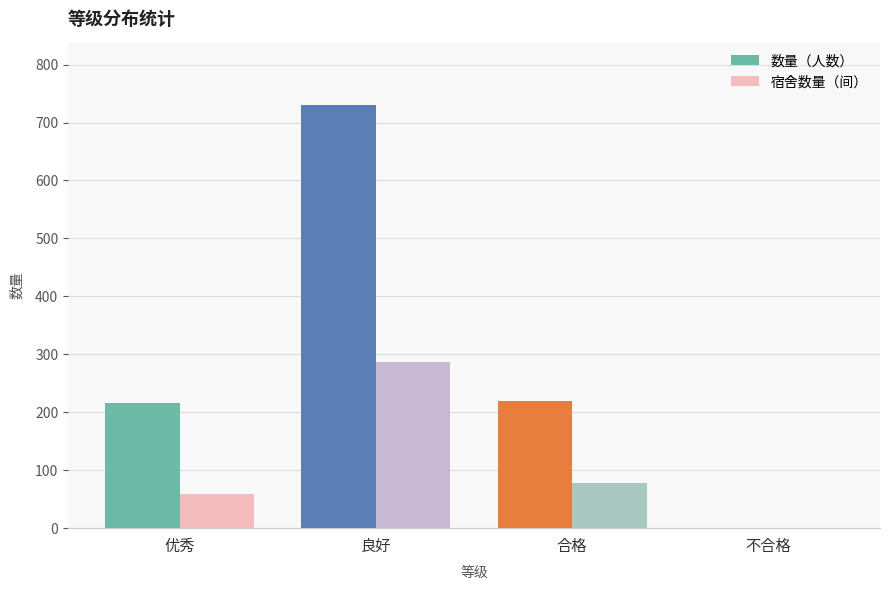

Are the bars grouped side by side (vs. stacked)?

Yes